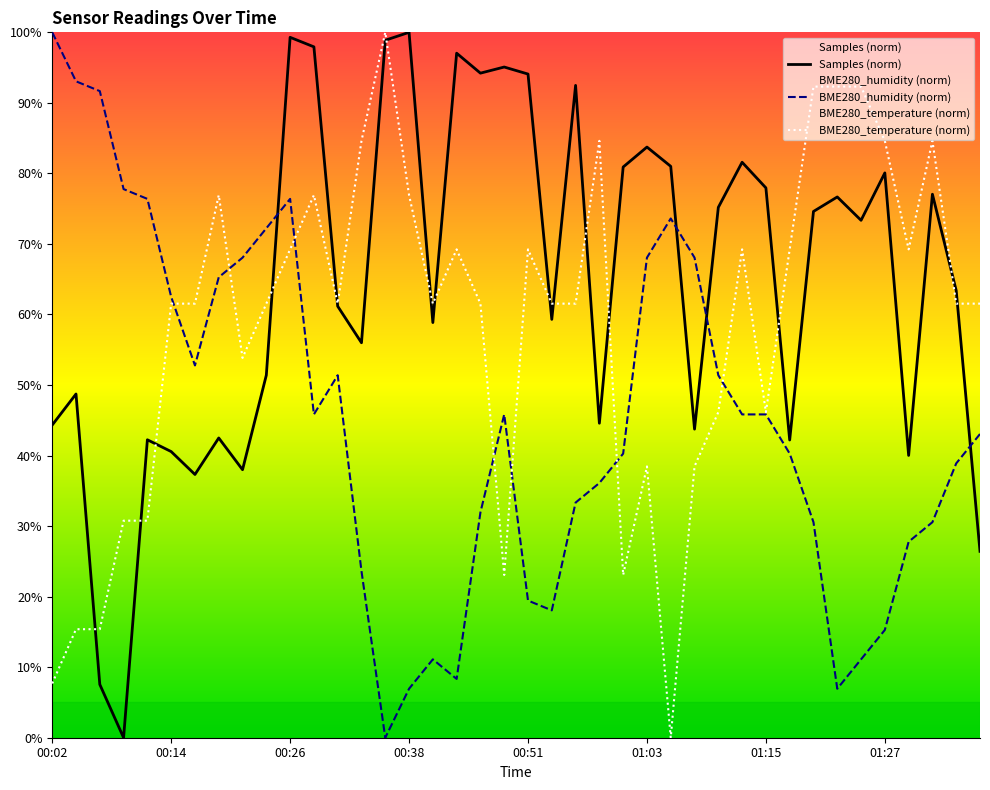

What is the difference between the highest and lowest values at 01:27?

69.3